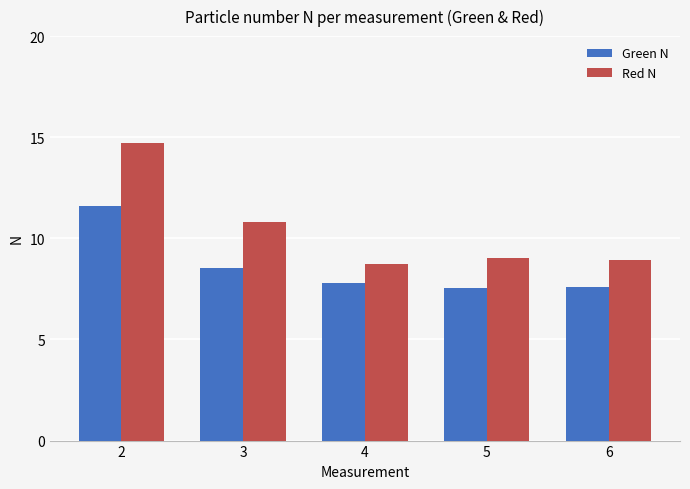

What is the value of the Green N bar at the 4th from the left?

7.5